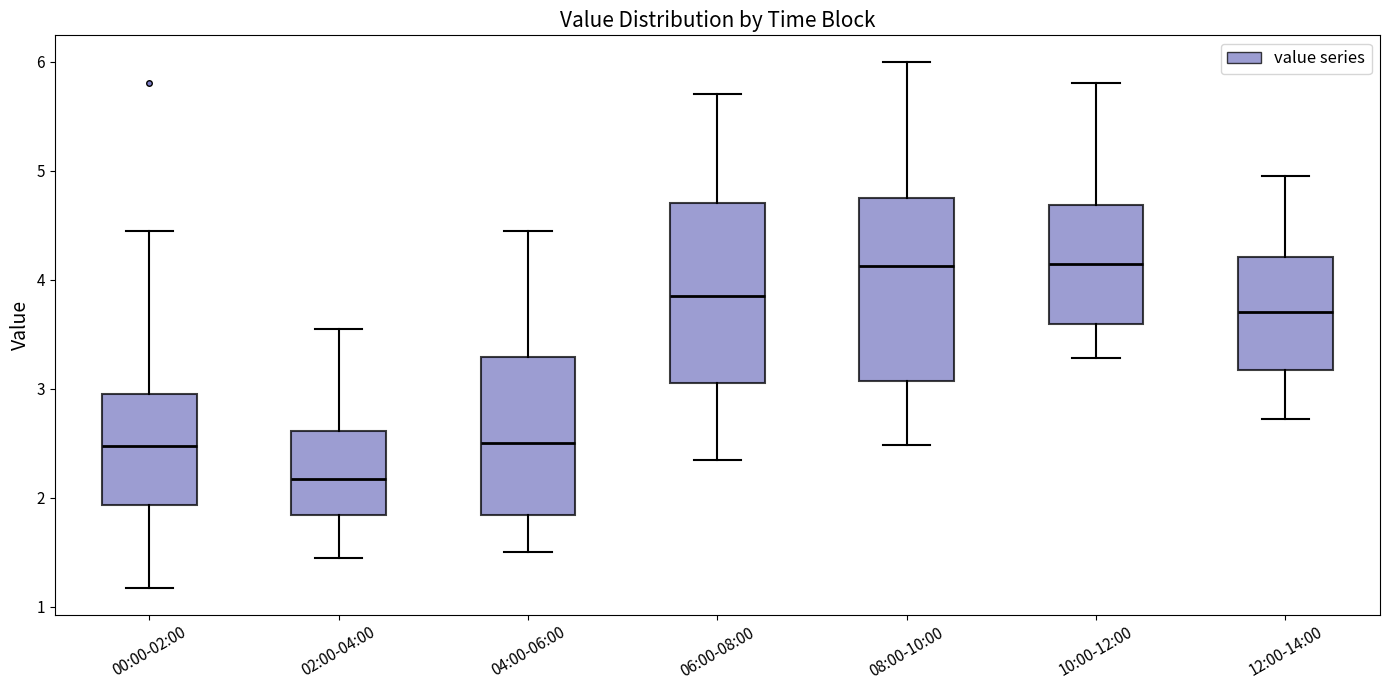

Which box's median line is the lowest?

02:00-04:00